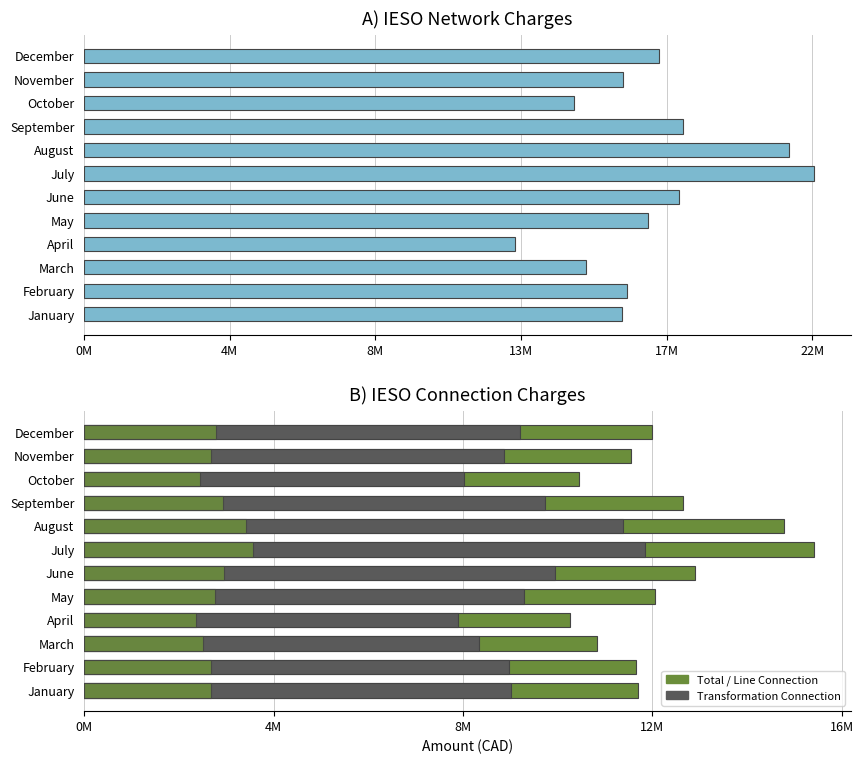

Reading left to right, list all the values displayed in this chart.

Network Amount: 16245440.3	16407839.5	15179195.2	13032951.9	17052673.1	17964845.5	22065126.3	21308492.8	18105705.8	14799347.5	16270861.6	17386361.3
Total Connection Amount: 11703140.9	11664856.5	10834982.9	10265103.1	12048191.1	12899107.4	15422882.9	14785937.5	12654335.9	10450341.9	11543951.4	11987431.8
Transformation Connection Amount: 9017403.2	8982780.2	8334781.4	7900517.0	9289244.1	9937015.2	11856184.8	11372164.9	9730230.2	8013369.5	8863102.6	9209894.8
Line Connection Amount: 2685737.7	2682076.3	2500201.5	2364586.1	2758947.0	2962092.2	3566698.1	3413772.5	2924105.7	2436972.5	2680848.9	2777537.0